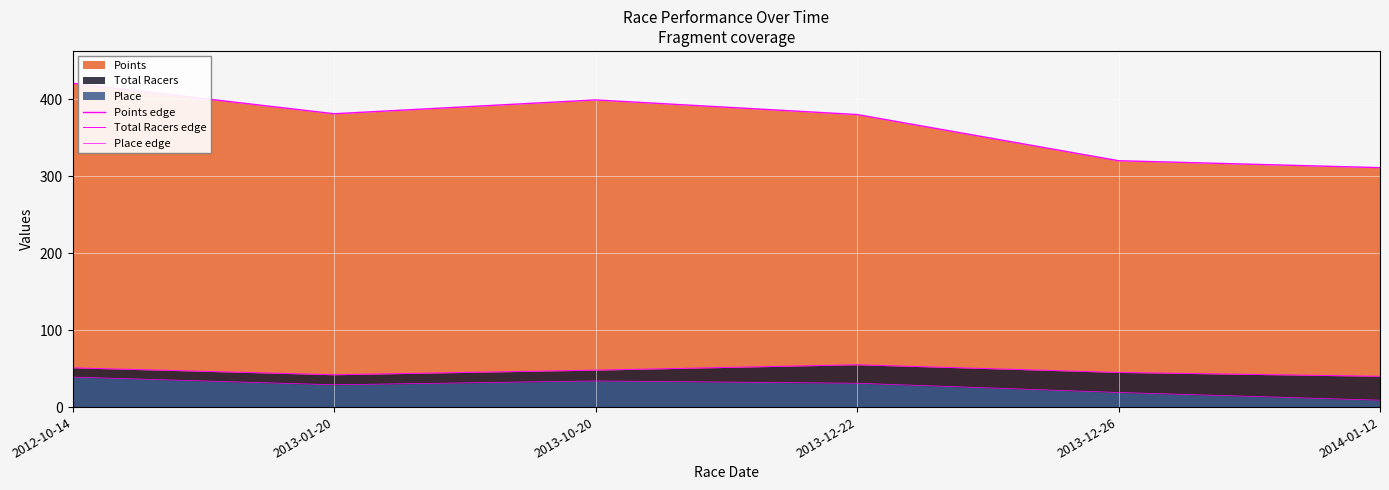

Is it true that Total Racers edge equals 31.4 at 2013-12-22?

False